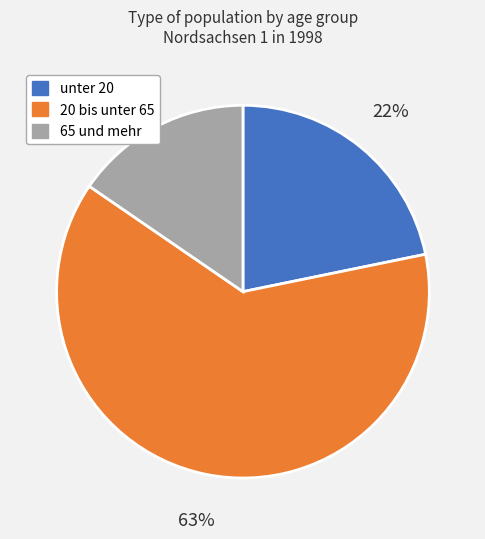

To the nearest percent, what is the average slice percentage?

33%